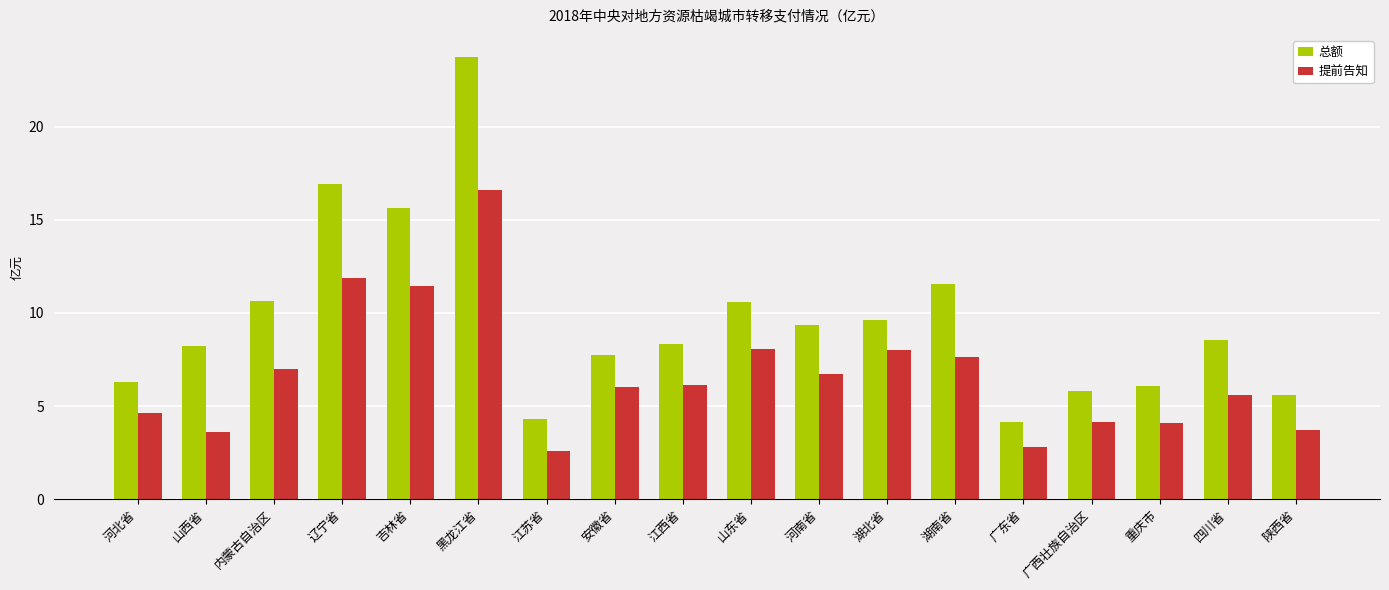

List the series in order of their peak value, highest first.

总额, 提前告知